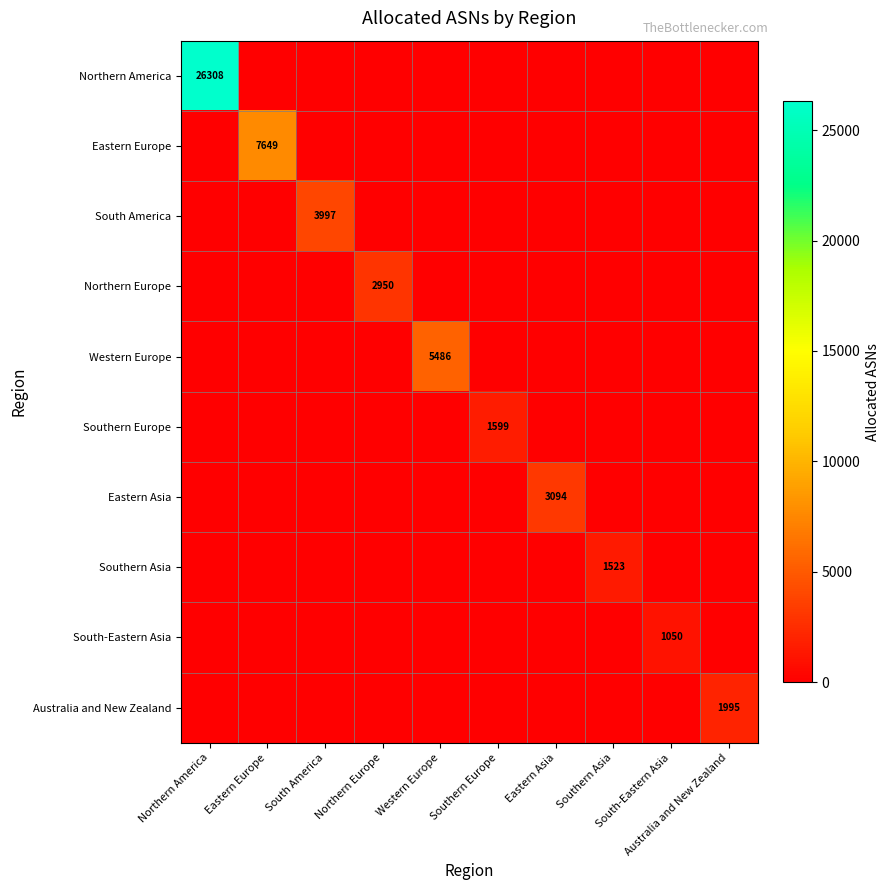

At how many categories does at least one series exceed 9849?

1